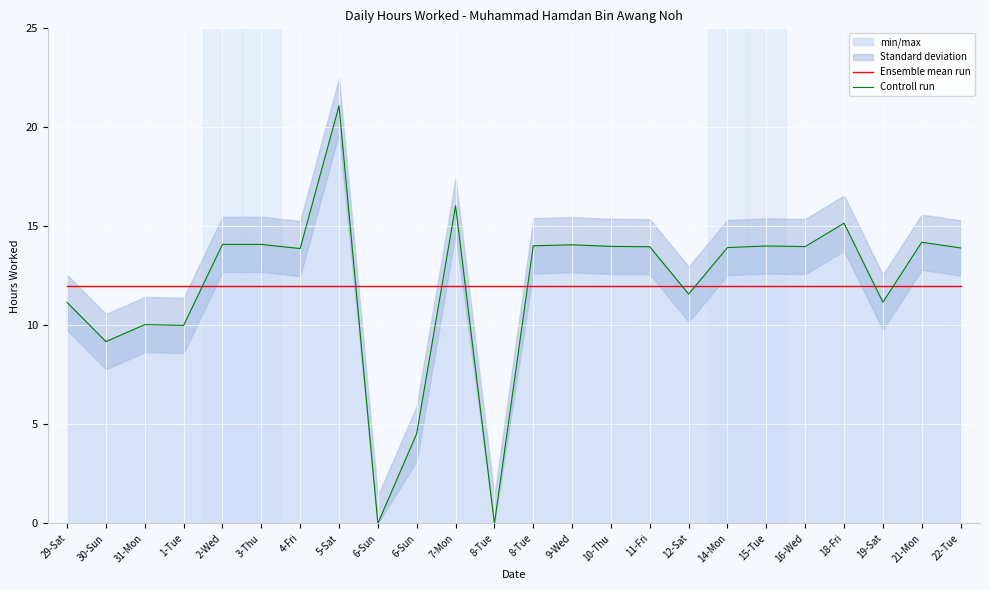

Reading left to right, extract all data points from this chart.

Ensemble mean run: 29-Sat=12.0	30-Sun=12.0	31-Mon=12.0	1-Tue=12.0	2-Wed=12.0	3-Thu=12.0	4-Fri=12.0	5-Sat=12.0	6-Sun=12.0	6-Sun=12.0	7-Mon=12.0	8-Tue=12.0	8-Tue=12.0	9-Wed=12.0	10-Thu=12.0	11-Fri=12.0	12-Sat=12.0	14-Mon=12.0	15-Tue=12.0	16-Wed=12.0	18-Fri=12.0	19-Sat=12.0	21-Mon=12.0	22-Tue=12.0
Controll run: 29-Sat=11.2	30-Sun=9.2	31-Mon=10.0	1-Tue=10.0	2-Wed=14.1	3-Thu=14.1	4-Fri=13.9	5-Sat=21.1	6-Sun=0.0	6-Sun=4.5	7-Mon=16.0	8-Tue=0.0	8-Tue=14.0	9-Wed=14.1	10-Thu=14.0	11-Fri=14.0	12-Sat=11.6	14-Mon=13.9	15-Tue=14.0	16-Wed=14.0	18-Fri=15.2	19-Sat=11.2	21-Mon=14.2	22-Tue=13.9